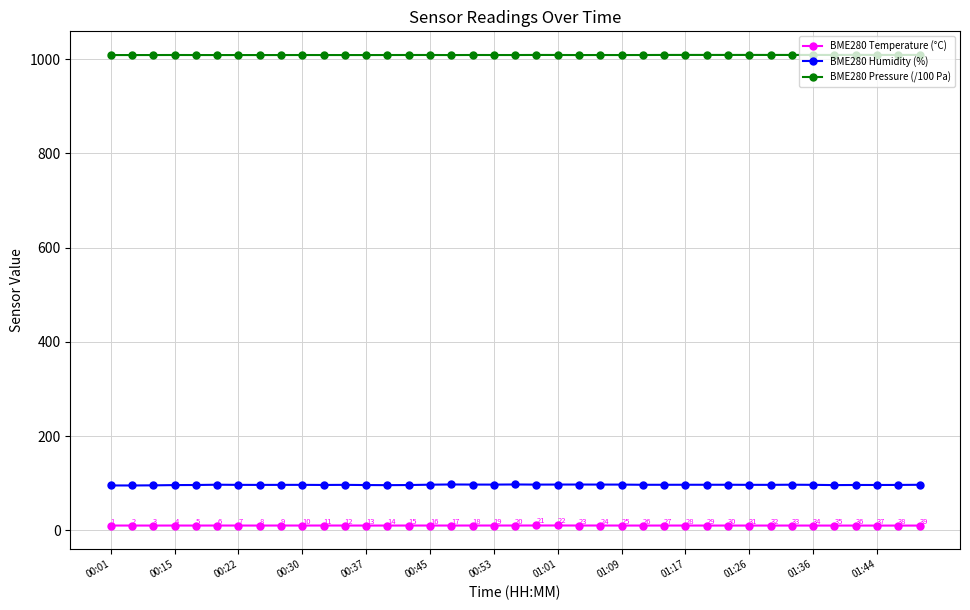

What is the average value of the BME280 Pressure (/100 Pa) series?

1008.6